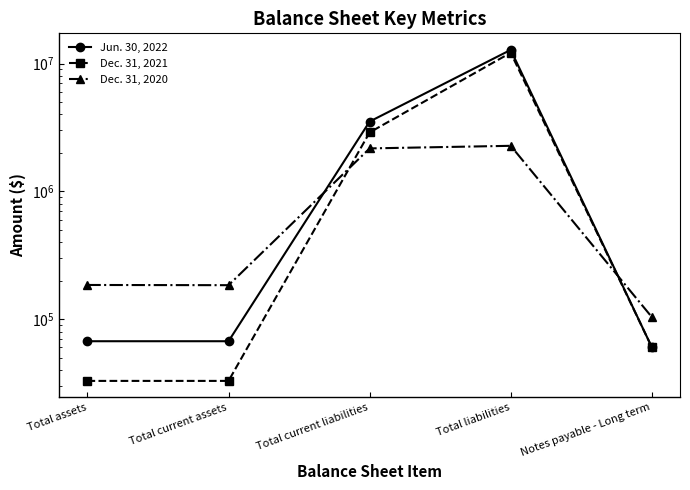

True or false: Jun. 30, 2022 and Dec. 31, 2021 cross at least once.

False